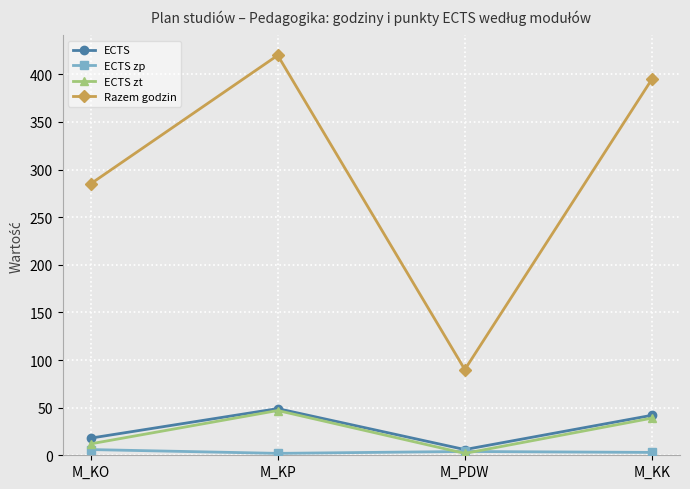

Is this an area chart (filled region under the line)?

No